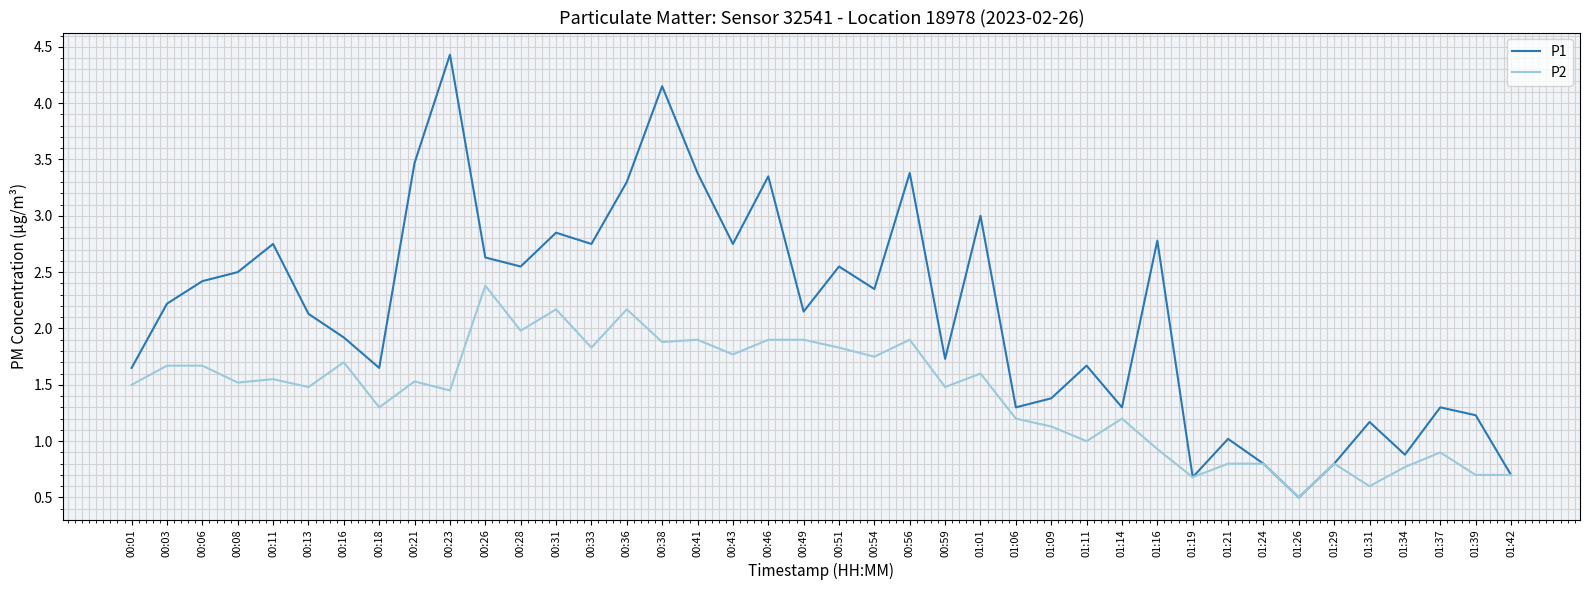

At 00:28, list the series in order from largest to smallest.

P1, P2